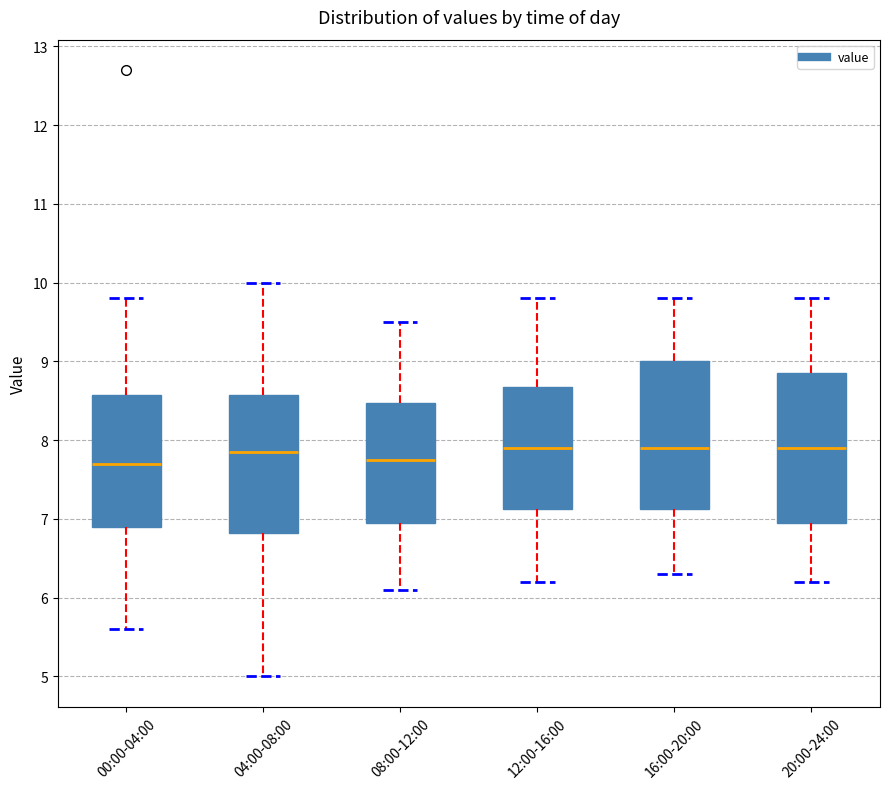

Reading left to right, transcribe this box plot: for each box, give where its median line is, the range the box spans, and where its two whiskers end, as read against the y-axis. The values are not printed on the chart, so give them approximately, as read against the axis.

00:00-04:00: median 7.7, box 6.9 to 8.6, whiskers 5.6 to 9.8
04:00-08:00: median 7.9, box 6.8 to 8.6, whiskers 5.0 to 10.0
08:00-12:00: median 7.8, box 7.0 to 8.5, whiskers 6.1 to 9.5
12:00-16:00: median 7.9, box 7.1 to 8.7, whiskers 6.2 to 9.8
16:00-20:00: median 7.9, box 7.1 to 9.0, whiskers 6.3 to 9.8
20:00-24:00: median 7.9, box 7.0 to 8.9, whiskers 6.2 to 9.8